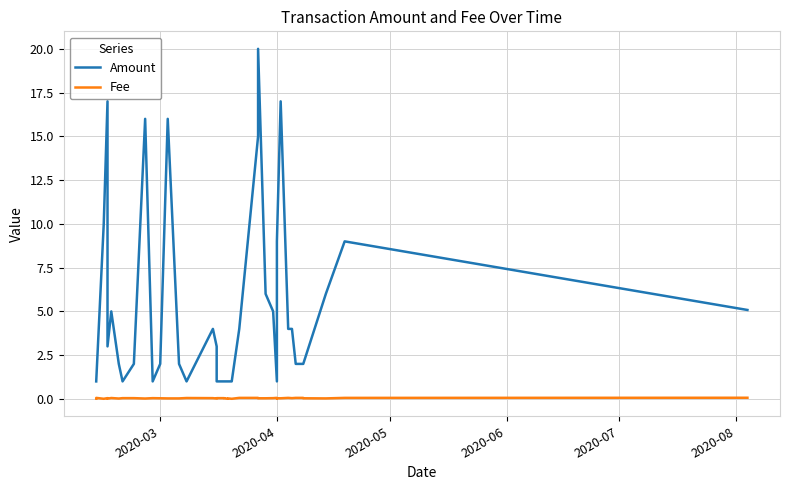

Which category has the lowest value in the Amount series?

2020-03